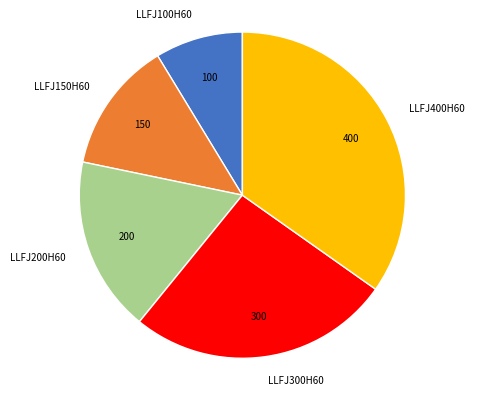

What is the ratio of the value at LLFJ400H60 to the value at LLFJ100H60?

4.0